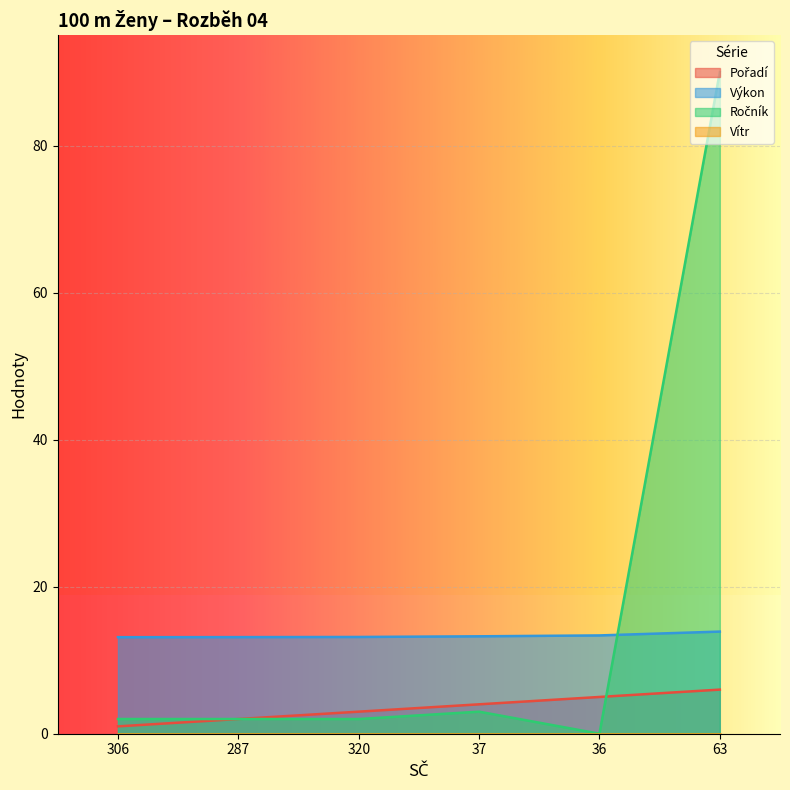

Count the number of data series in this chart.

4